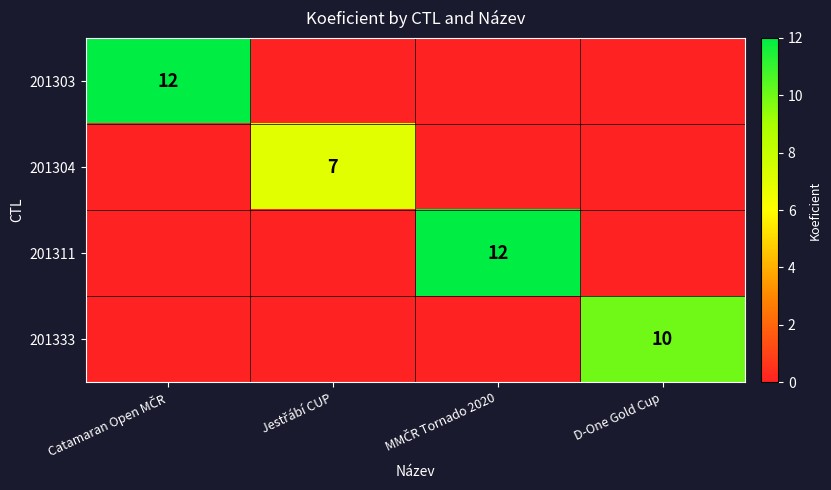

At which label is 201311 closest to 6?

Catamaran Open MČR